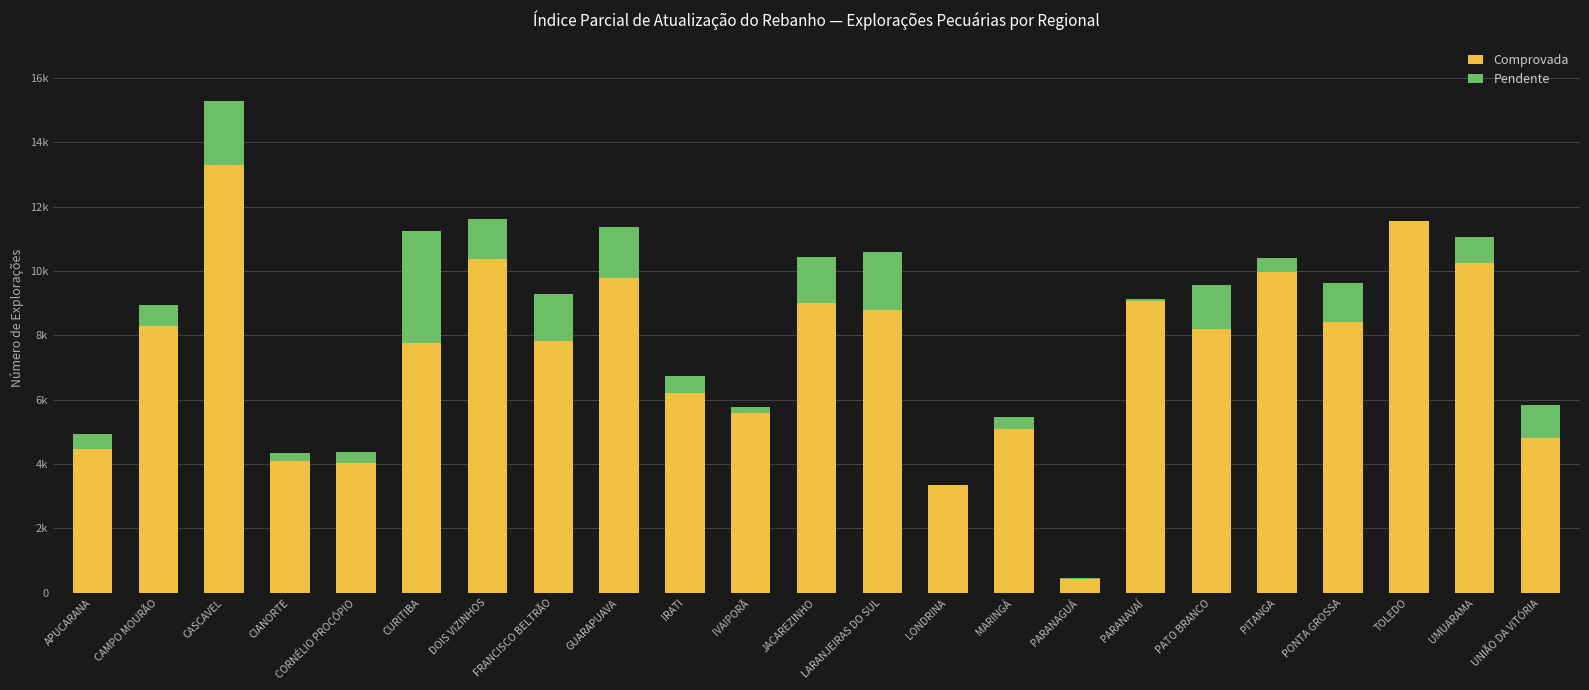

What value does the Pendente series have at CORNÉLIO PROCÓPIO?

363